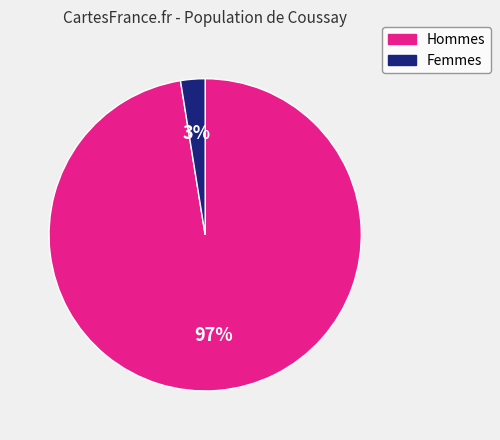

Between Hommes and Femmes, which is larger?

Hommes